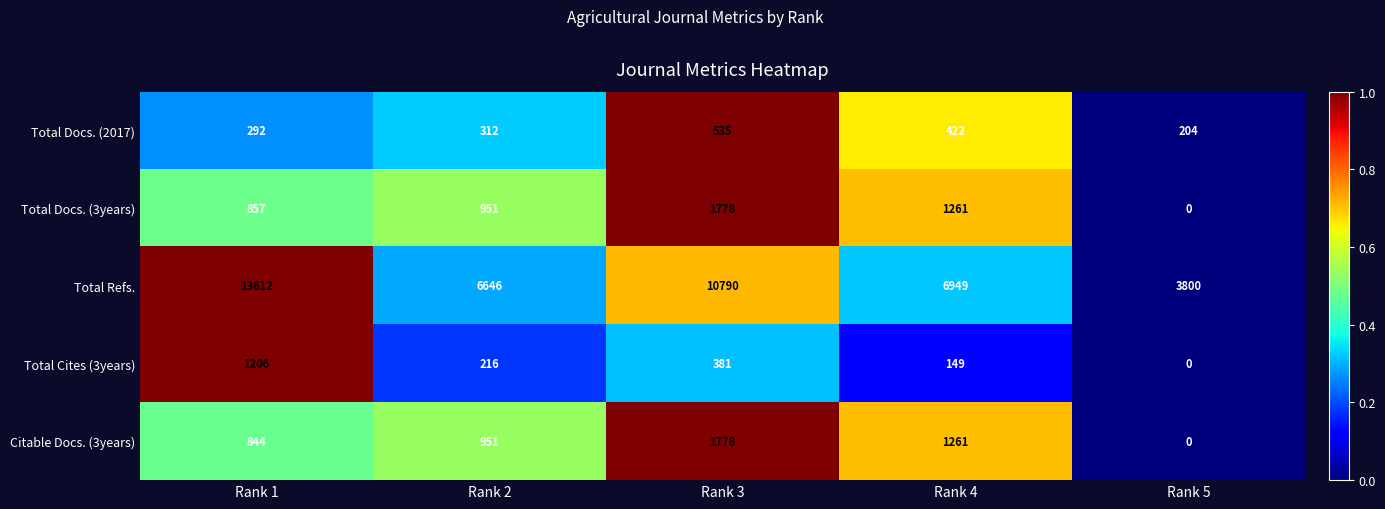

How many values in the Total Docs. (2017) series are below 312?

2